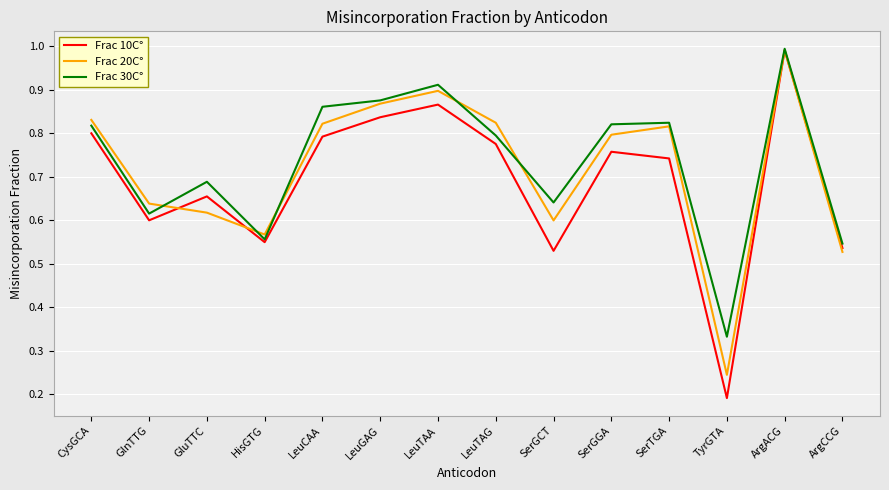

Is it true that Frac 20C° equals 1.3 at SerTGA?

False